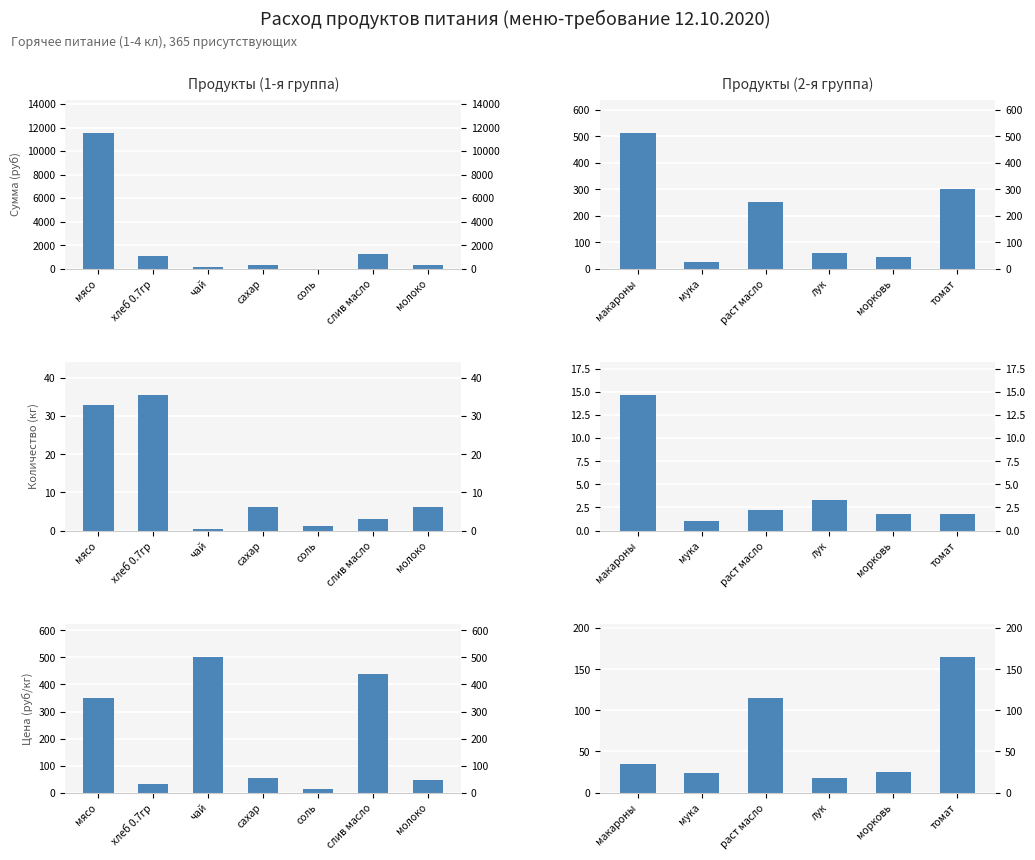

How many values in the Количество (кг) series are below 2?

3